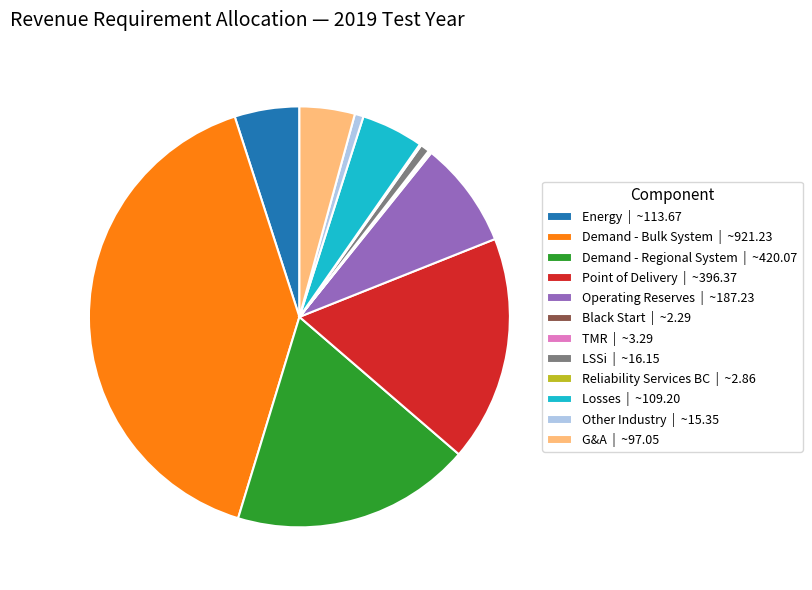

Approximately how many times larger is the value at Point of Delivery compared to Energy?

3.5